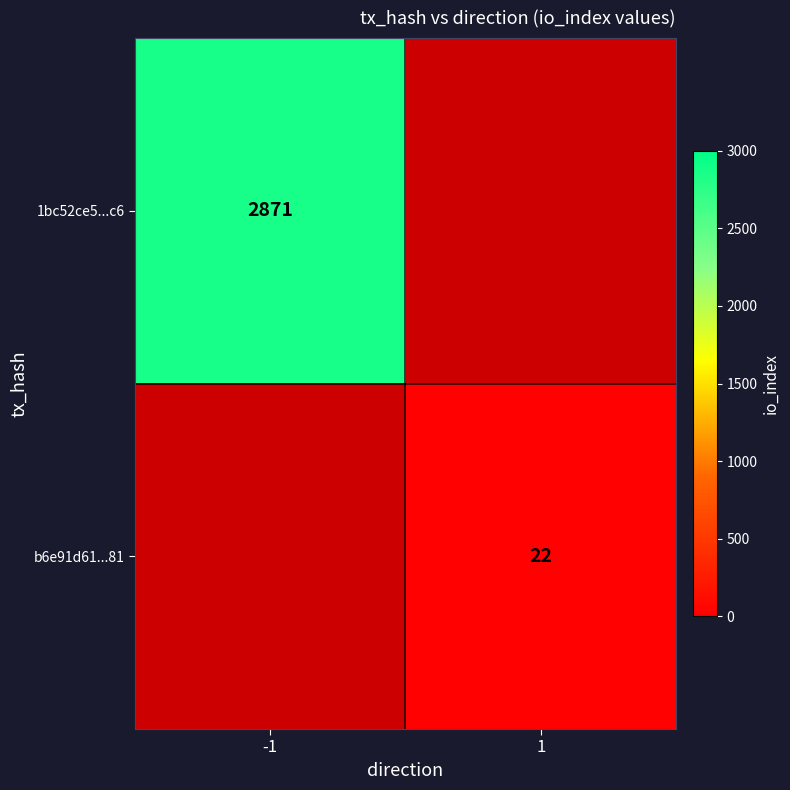

The value of 1bc52ce5...c6 at -1 is 2871. True or false?

True